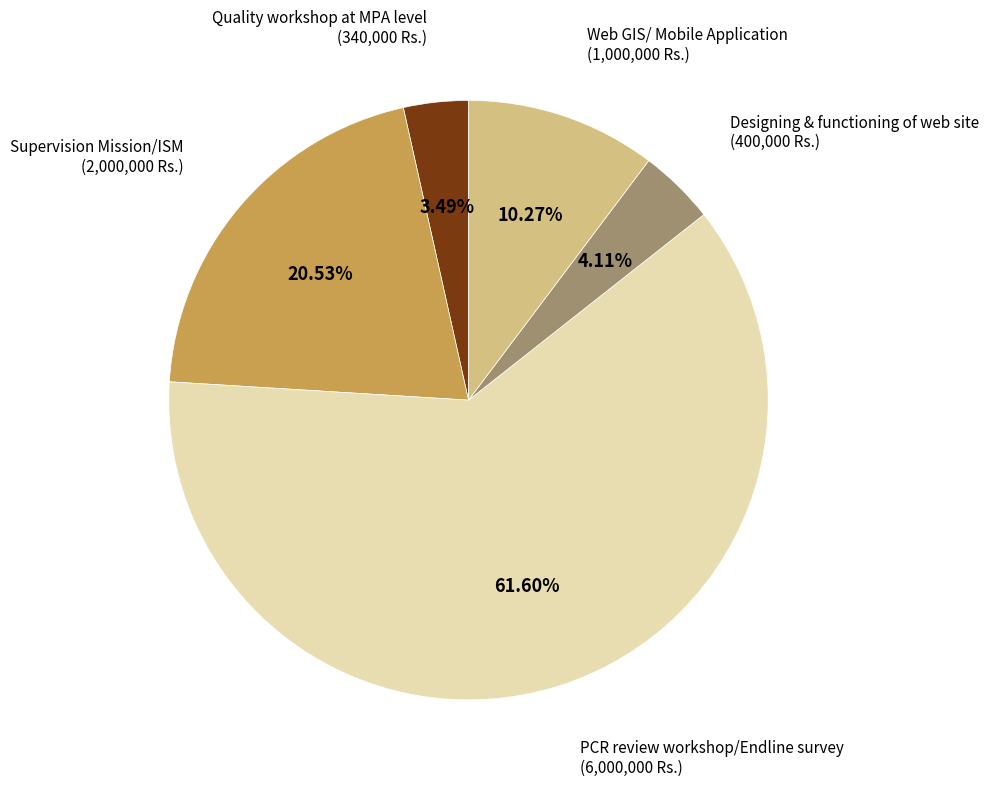

Rank the categories by value from highest to lowest.

PCR review workshop/Endline survey, Supervision Mission/ISM, Web GIS/ Mobile Application, Designing & functioning of web site, Quality workshop at MPA level